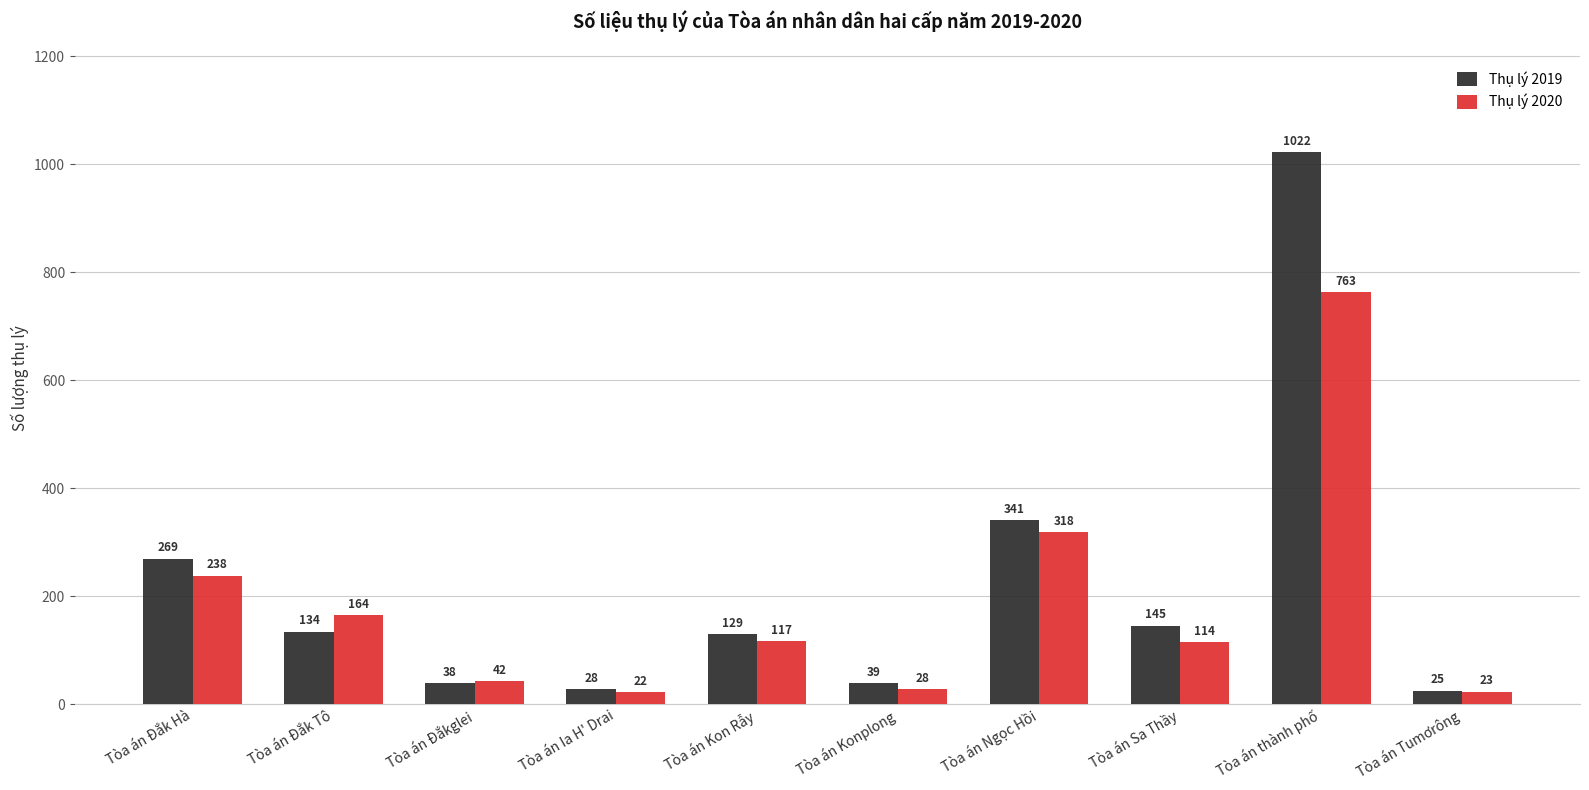

Reading right to left, extract all data points from this chart.

Thụ lý 2019: Tòa án Tumơrông=25	Tòa án thành phố=1022	Tòa án Sa Thầy=145	Tòa án Ngọc Hồi=341	Tòa án Konplong=39	Tòa án Kon Rẫy=129	Tòa án Ia H' Drai=28	Tòa án Đắkglei=38	Tòa án Đắk Tô=134	Tòa án Đắk Hà=269
Thụ lý 2020: Tòa án Tumơrông=23	Tòa án thành phố=763	Tòa án Sa Thầy=114	Tòa án Ngọc Hồi=318	Tòa án Konplong=28	Tòa án Kon Rẫy=117	Tòa án Ia H' Drai=22	Tòa án Đắkglei=42	Tòa án Đắk Tô=164	Tòa án Đắk Hà=238